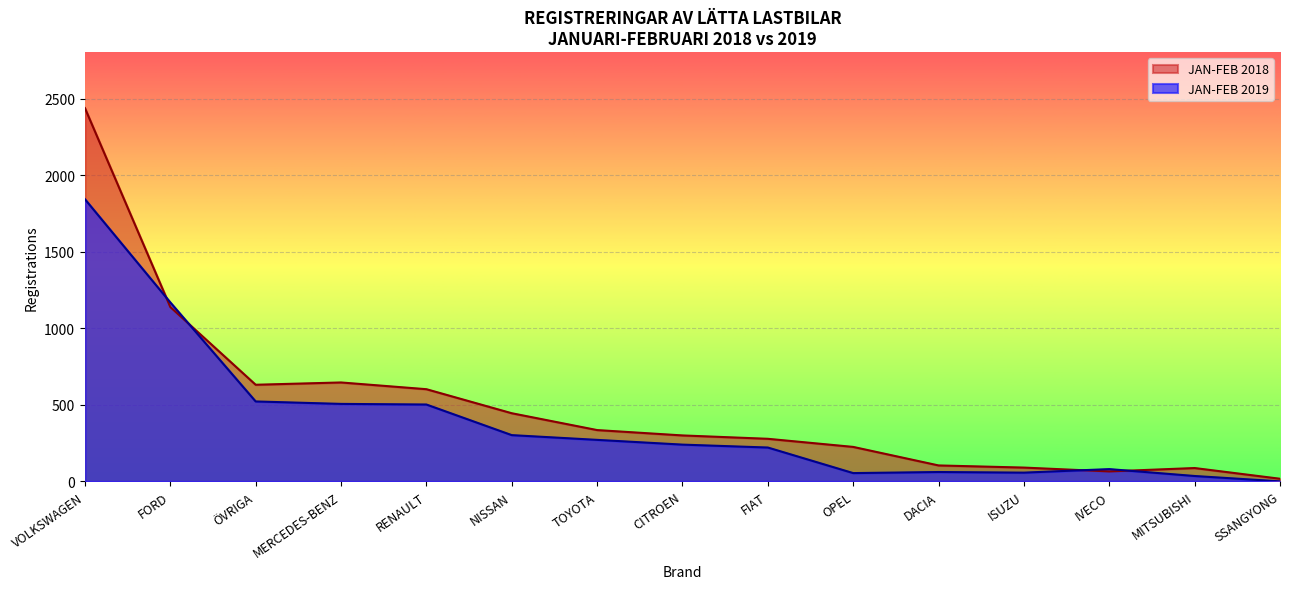

Does the chart display data point markers on the line(s)?

No